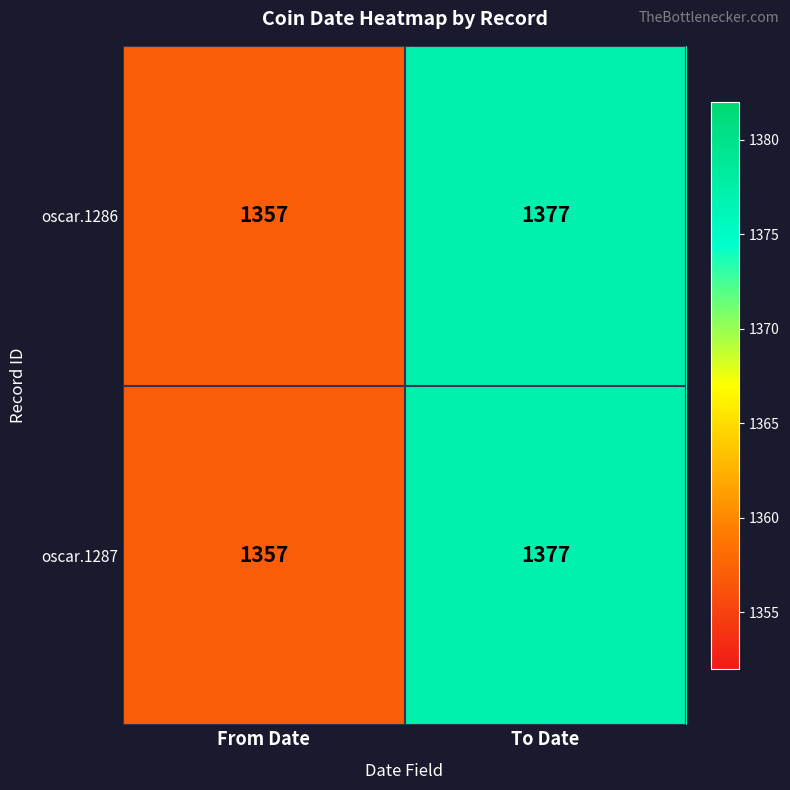

How many distinct data groups are displayed?

2